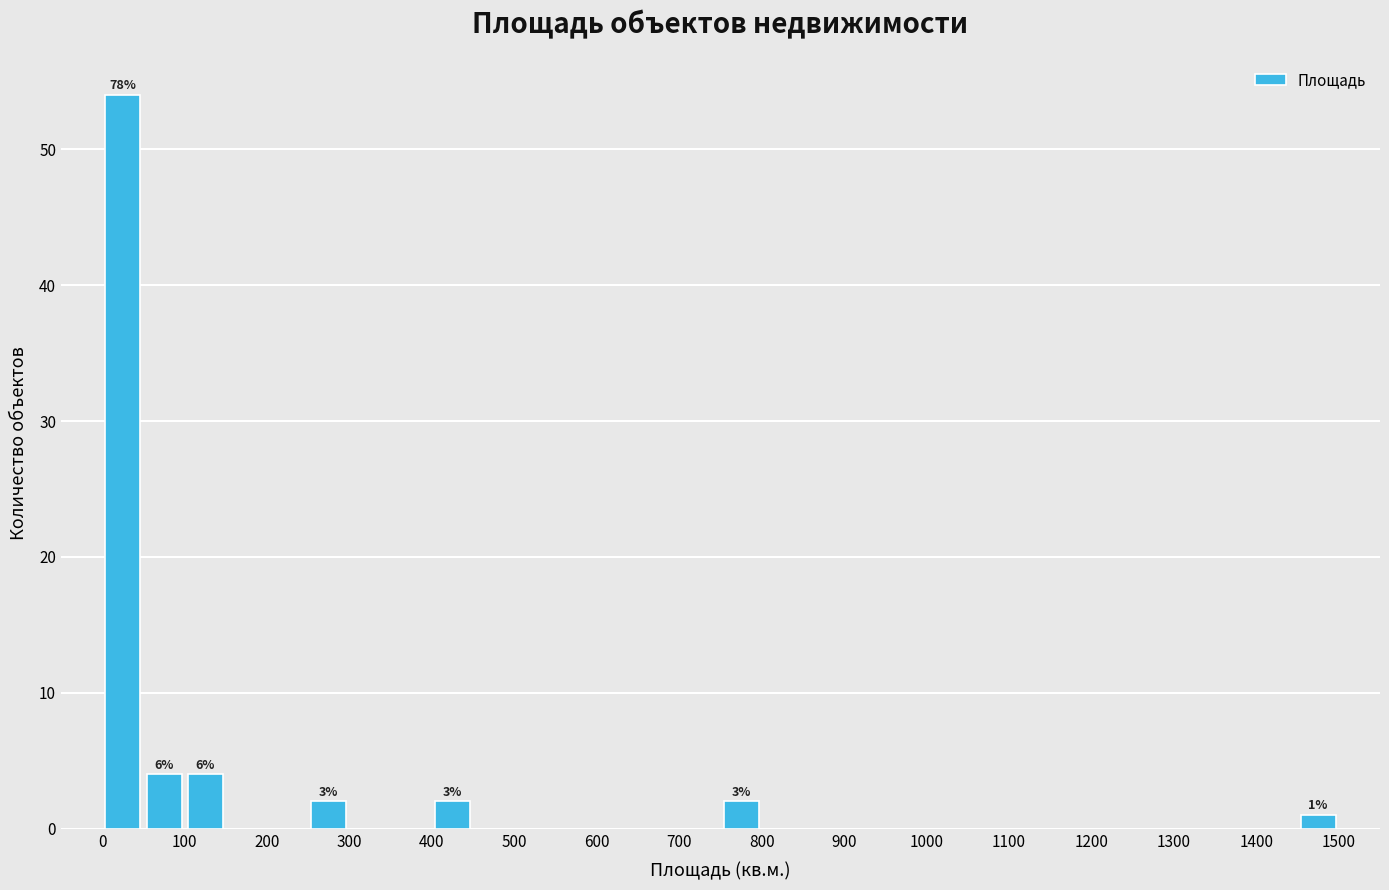

Over which range of the x-axis is the bar tallest?

0 to 50